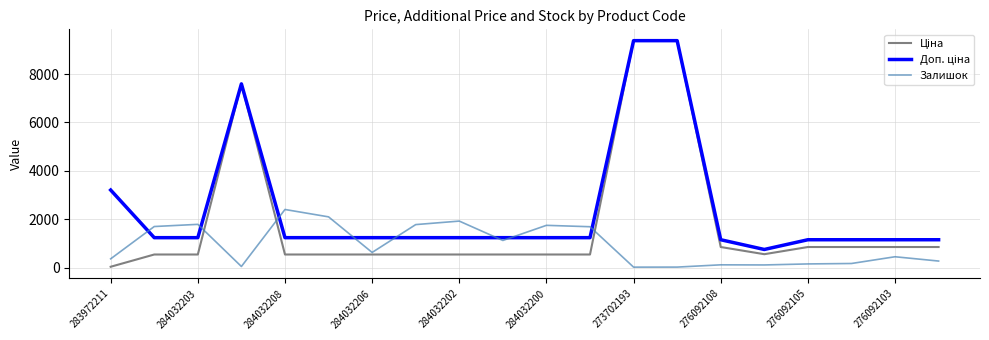

What is the sum of all Залишок values?

18539.0